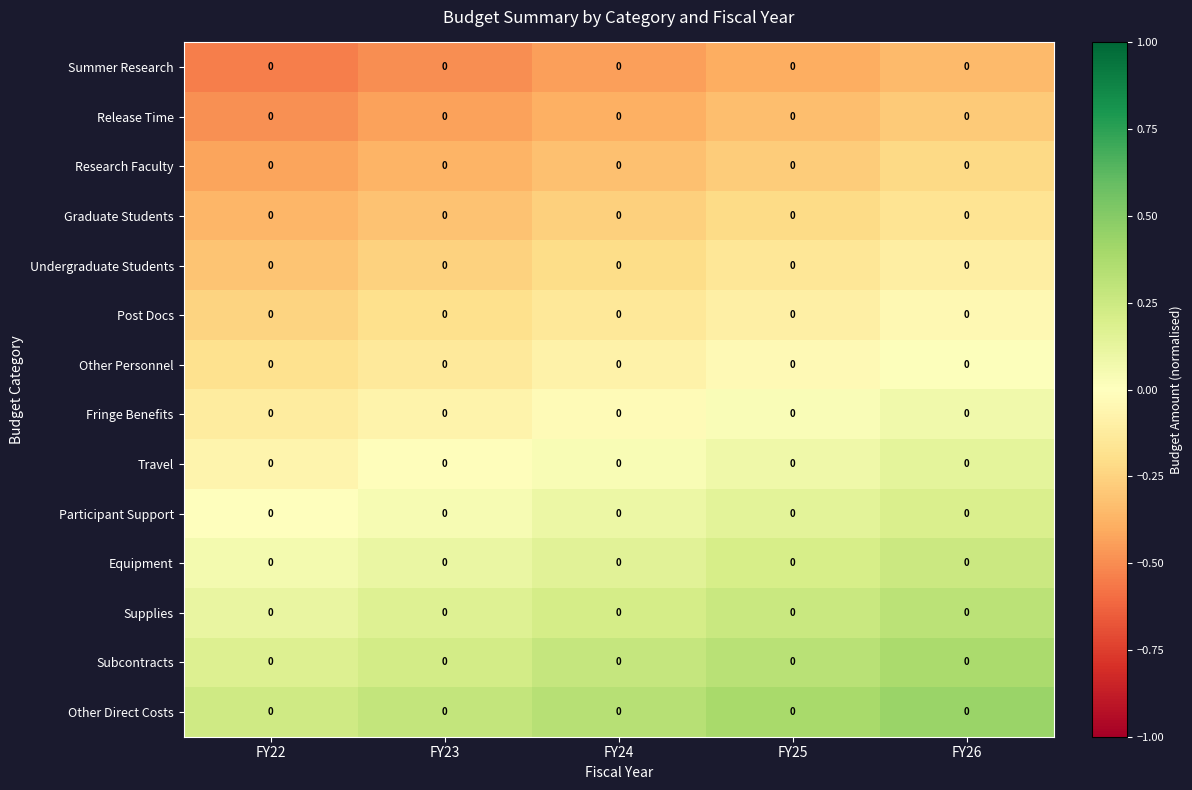

At which category is the sum across all series the highest?

FY26